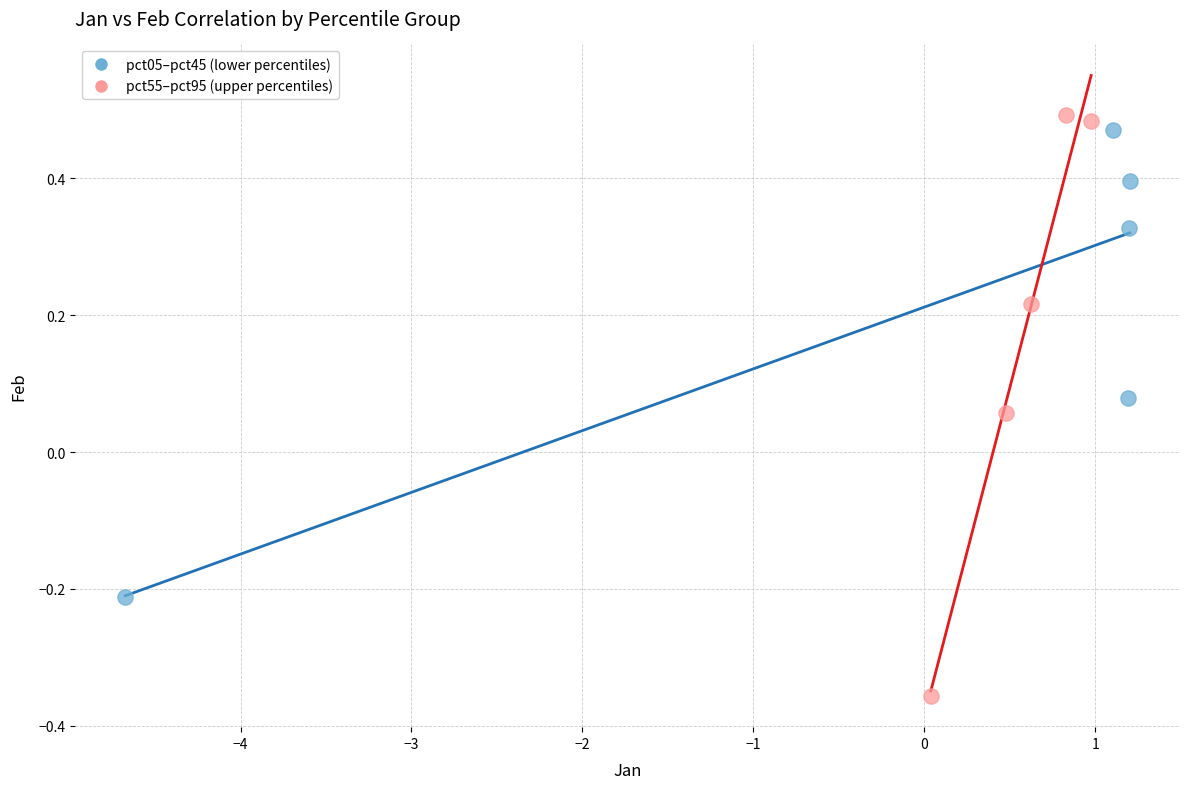

What are all the series names shown in the legend?

pct05–pct45 (lower percentiles), pct55–pct95 (upper percentiles)